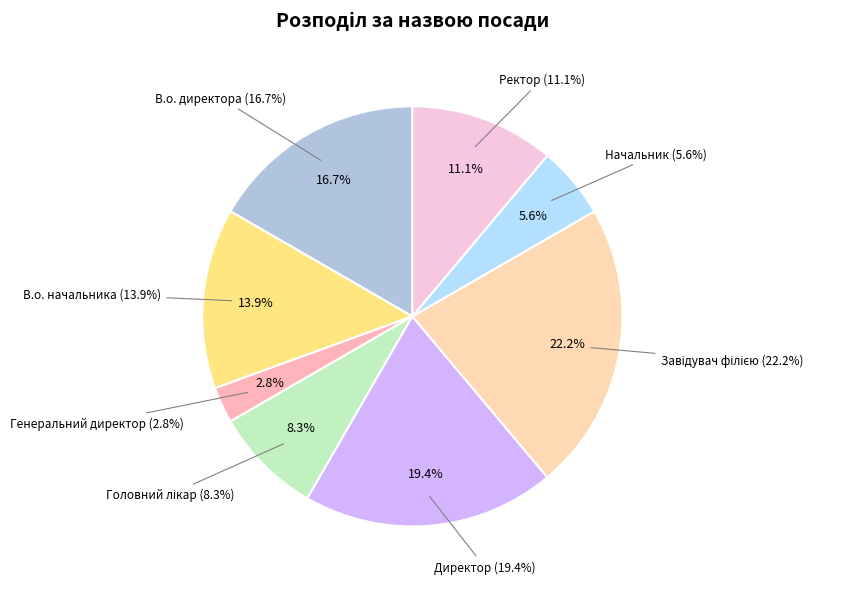

To the nearest percent, what portion does В.о. директора represent?

17%